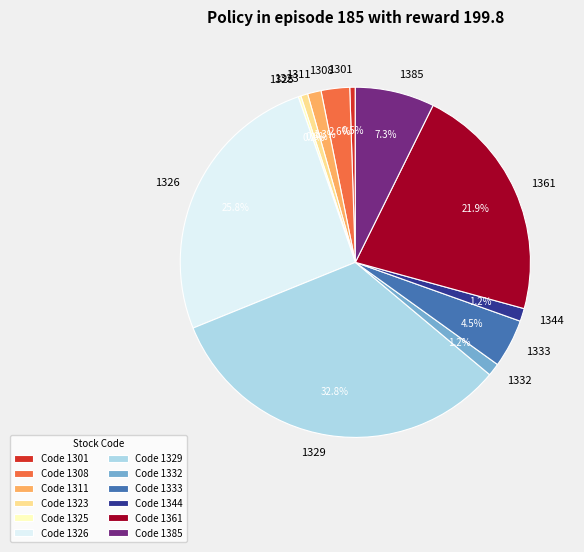

What percentage is the 1332 slice, to the nearest percent?

1%